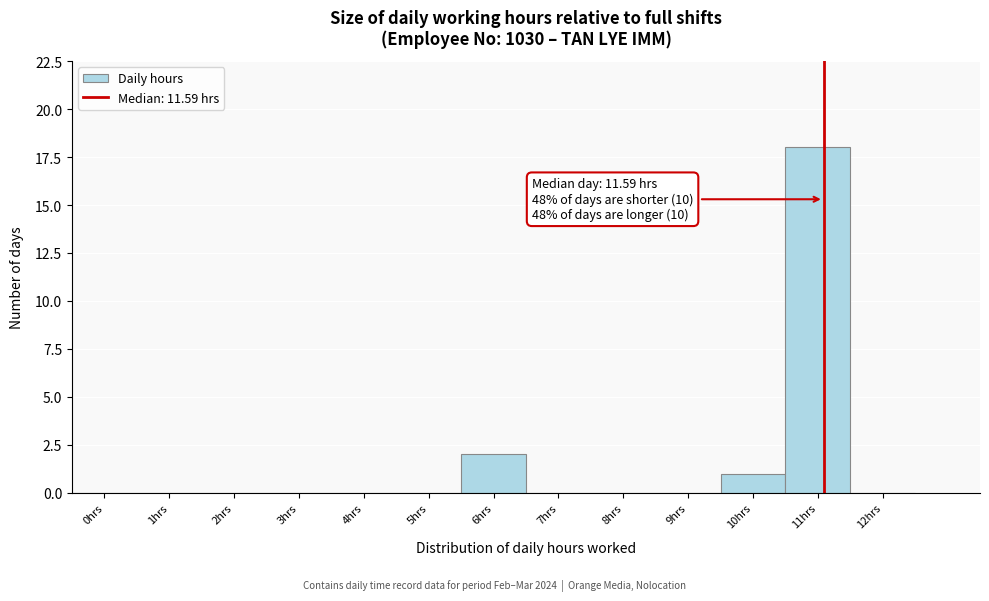

Reading right to left, list all the values displayed in this chart.

12hrs=0	11hrs=18	10hrs=1	9hrs=0	8hrs=0	7hrs=0	6hrs=2	5hrs=0	4hrs=0	3hrs=0	2hrs=0	1hrs=0	0hrs=0